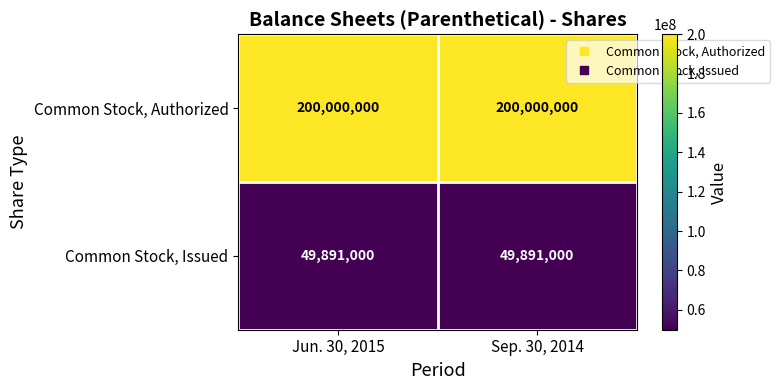

What is the minimum value shown in the chart?

49891000